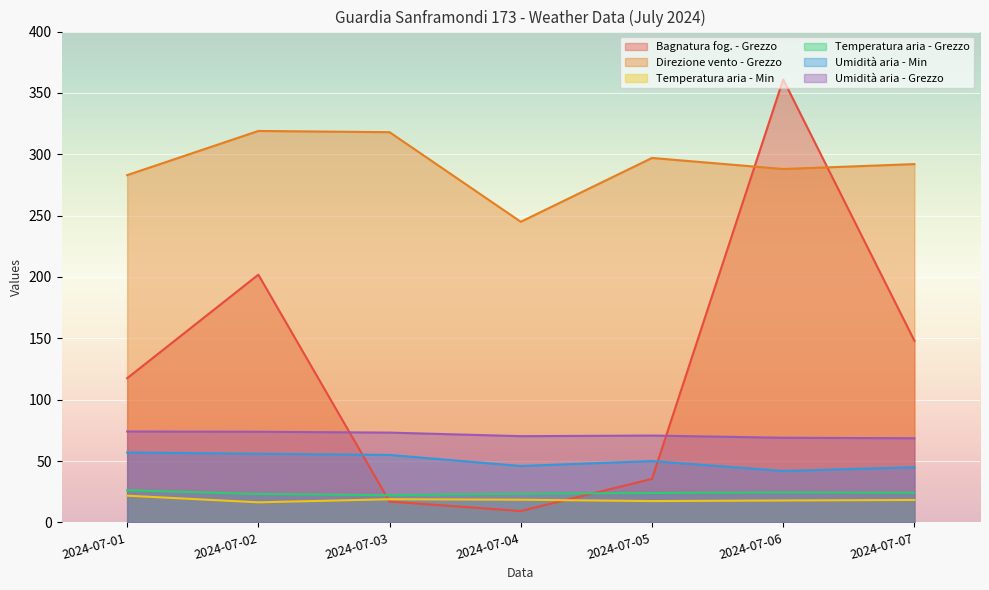

How many interior local peaks does the Temperatura aria - Grezzo series have?

1